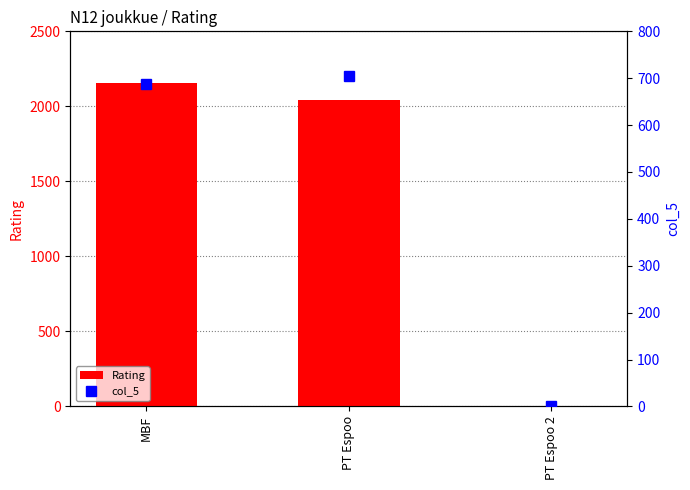

How many categories are shown in the chart?

3